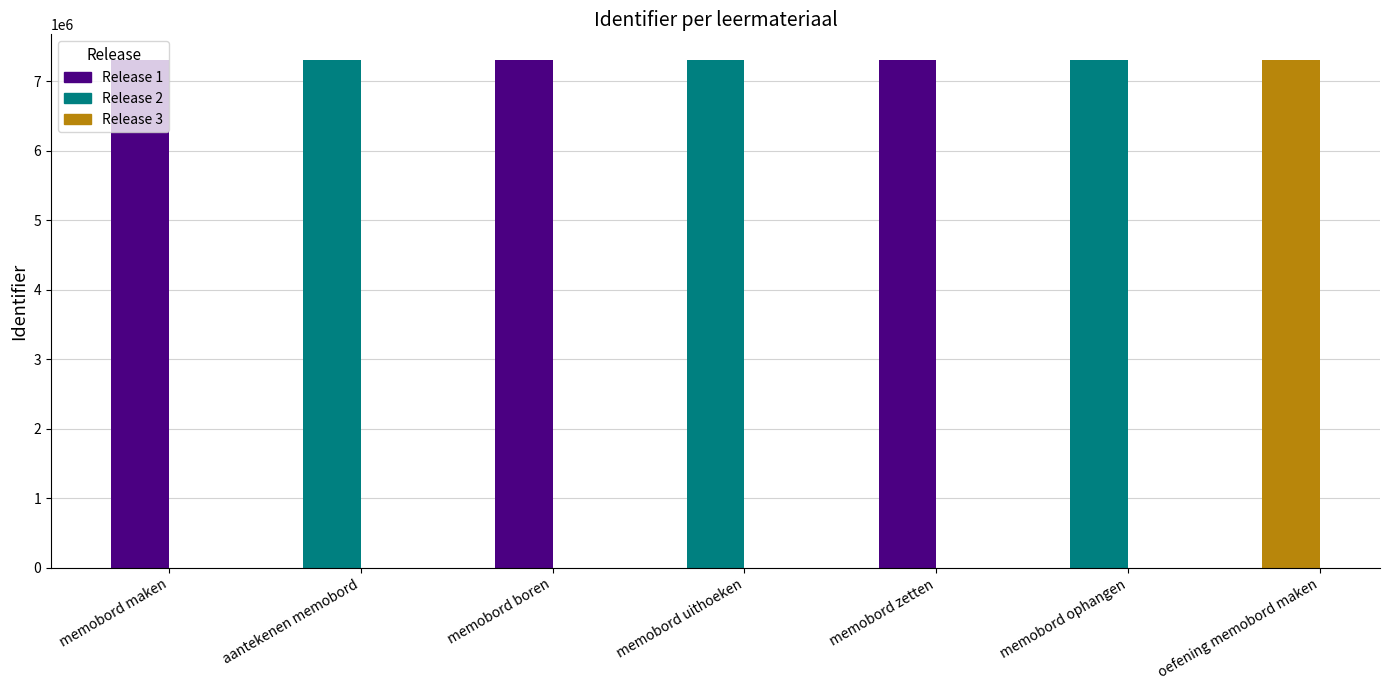

The chart shows a value of 5001817 at memobord maken. True or false?

False